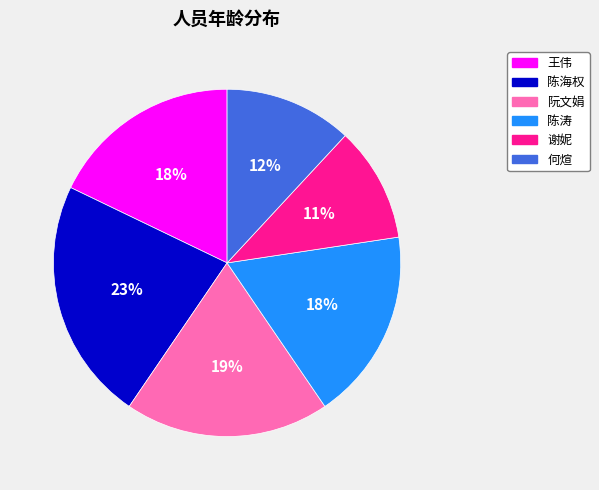

Between 何煊 and 陈涛, which is larger?

陈涛